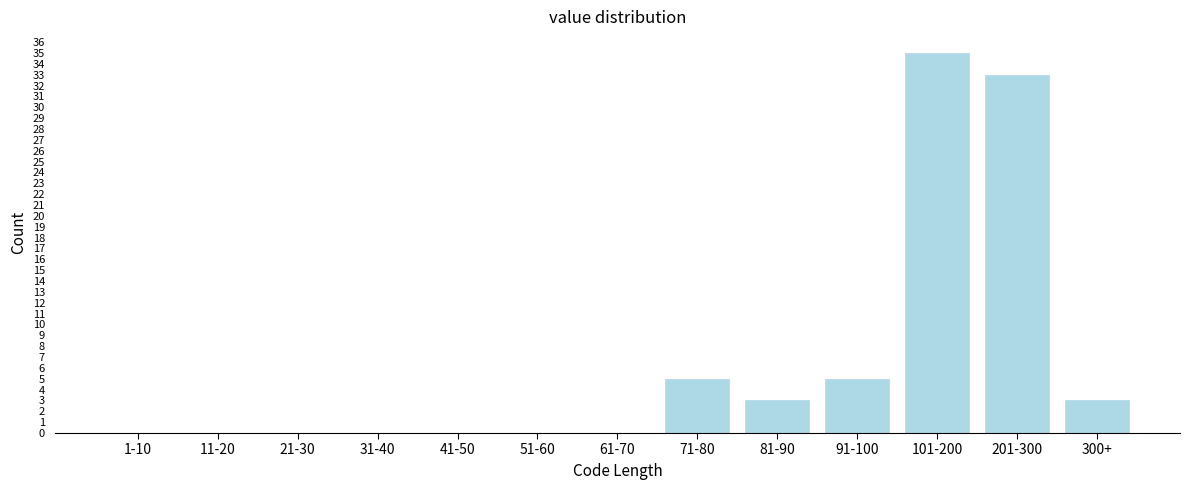

Reading left to right, list all the values displayed in this chart.

1-10=0	11-20=0	21-30=0	31-40=0	41-50=0	51-60=0	61-70=0	71-80=5	81-90=3	91-100=5	101-200=35	201-300=33	300+=3